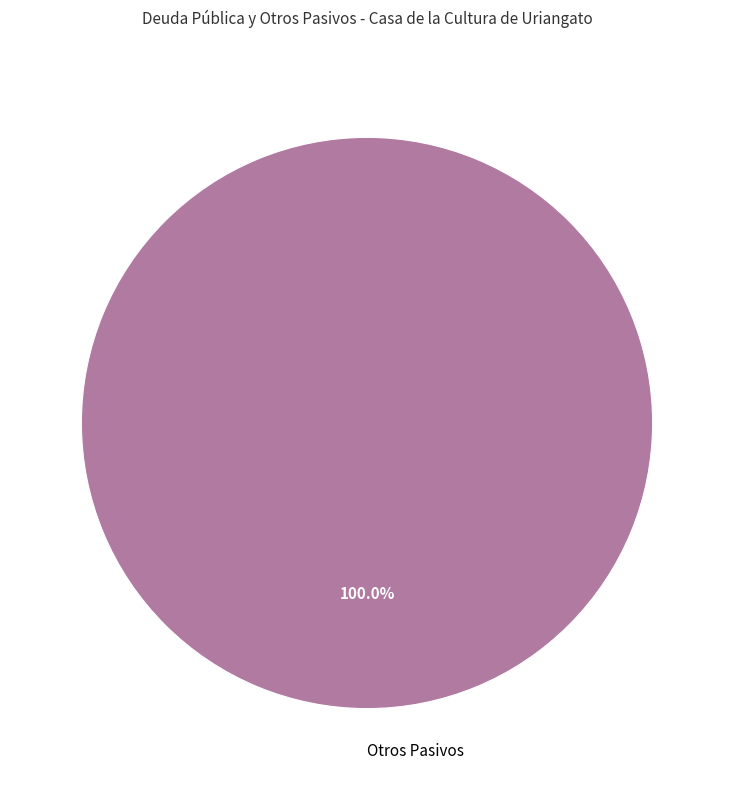

What percentage is the Otros Pasivos slice, to the nearest percent?

100%